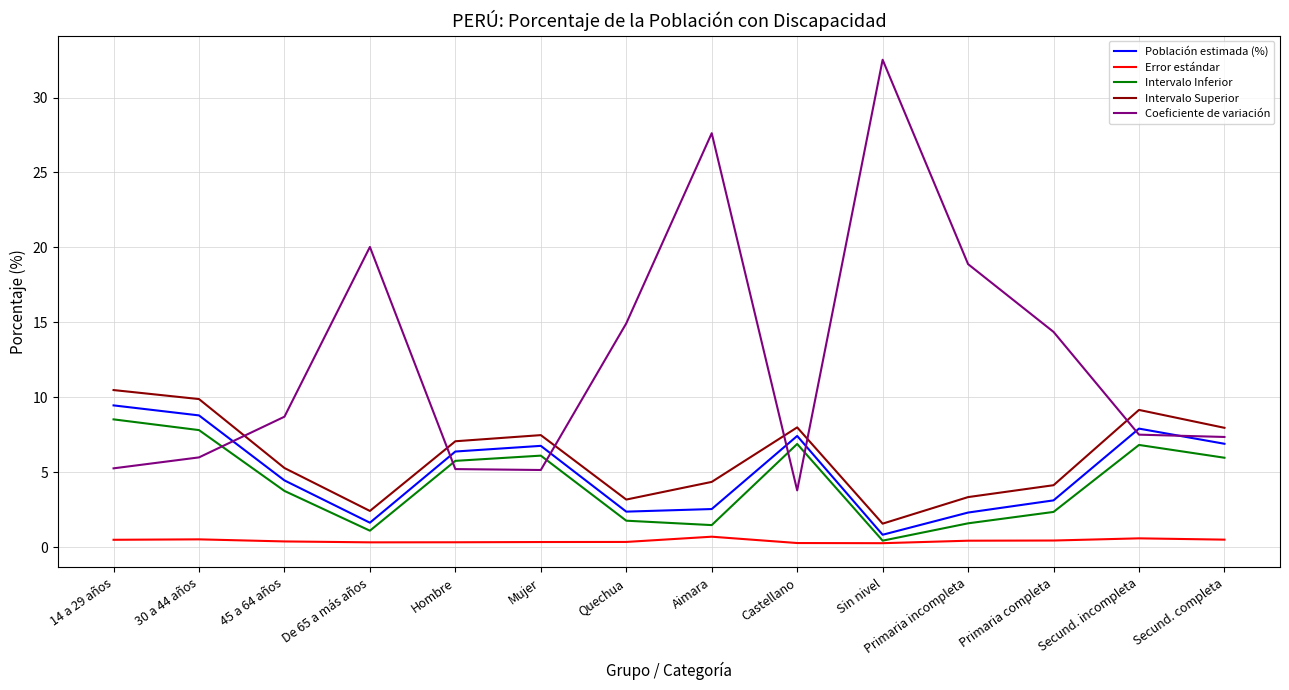

Which series has the largest total across all categories?

Coeficiente de variación